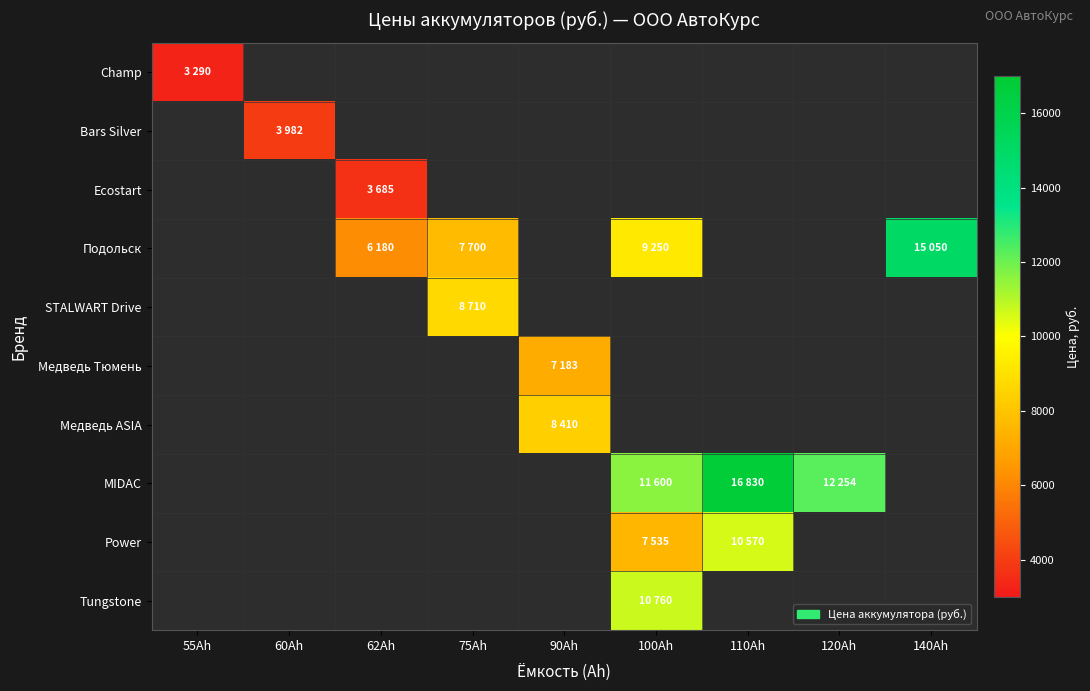

The Медведь ASIA series shows 8410.0 at 90Ah. True or false?

True